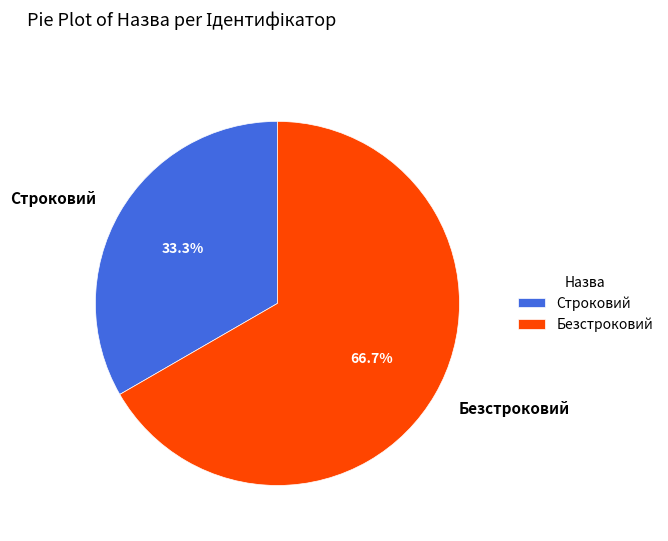

To the nearest percent, what is the difference between the Строковий and Безстроковий slice percentages?

33%